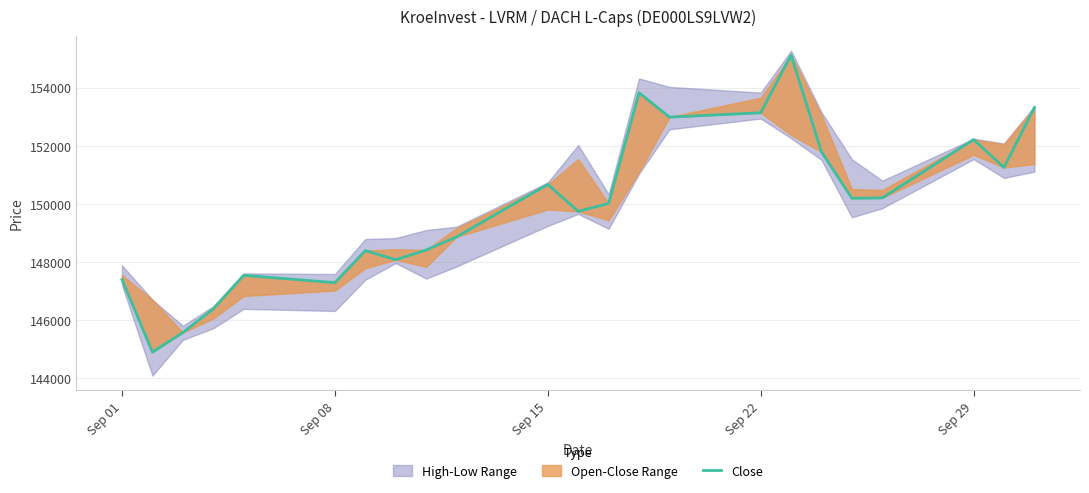

Does the chart have visible grid lines?

Yes